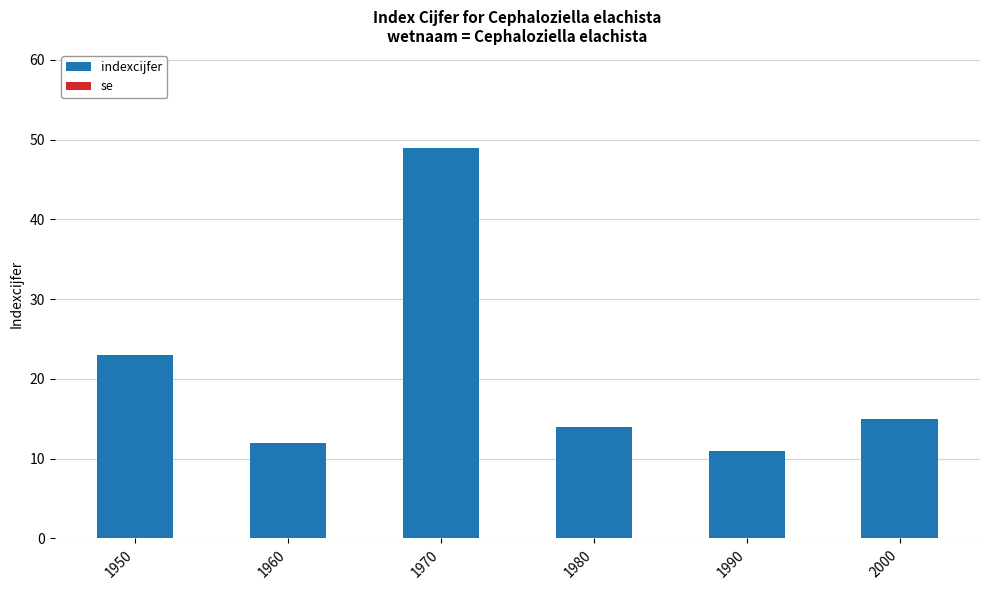

Approximately how many times larger is the value at 1950 compared to 1960?

1.9